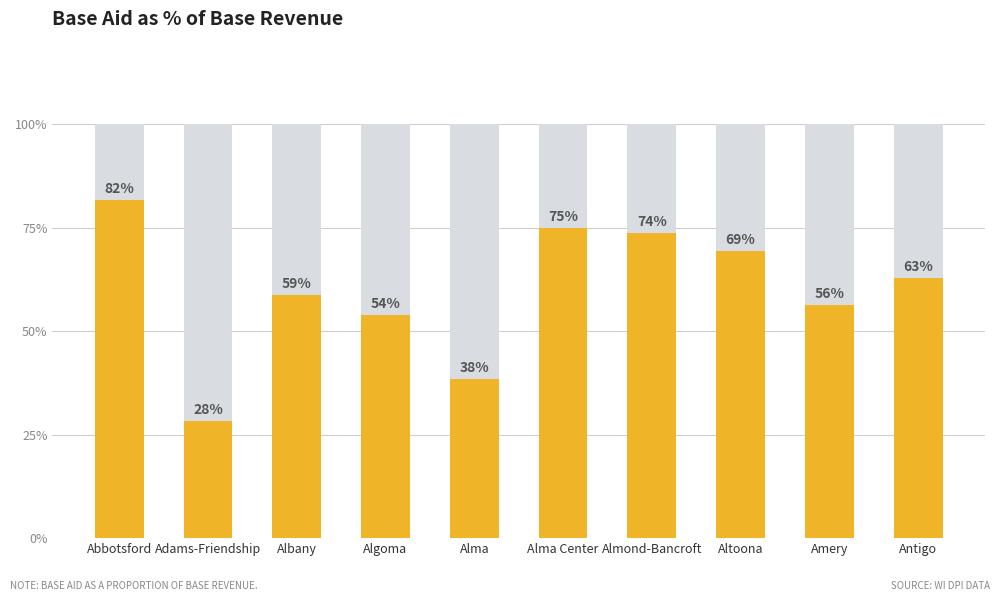

What is the sum of all values?

598.3